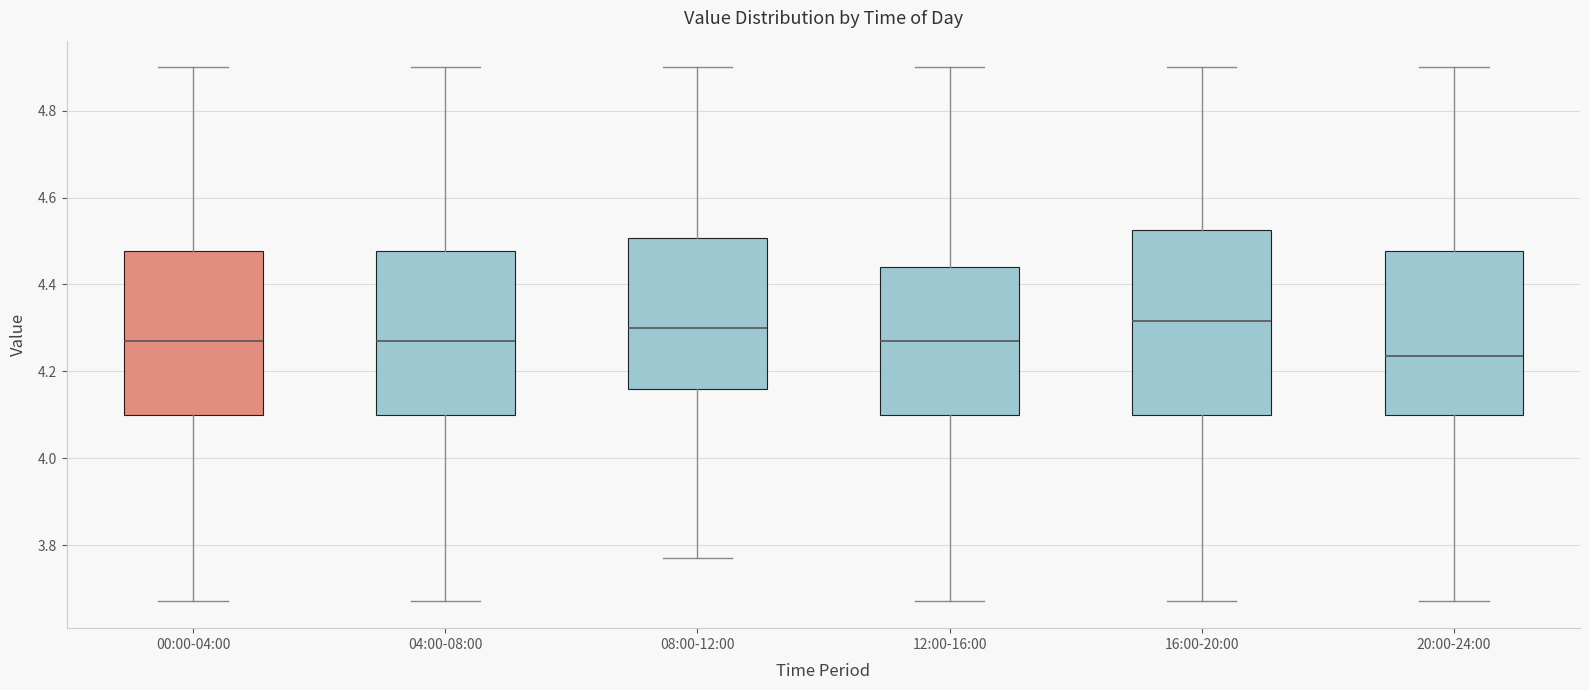

Reading left to right, read every box against the y-axis: the position of its median line, the range the box covers, and the ends of its whiskers. The values are not printed on the chart, so give them approximately, as read against the axis.

00:00-04:00: median 4.28, box 4.10 to 4.48, whiskers 3.68 to 4.90
04:00-08:00: median 4.28, box 4.10 to 4.48, whiskers 3.68 to 4.90
08:00-12:00: median 4.30, box 4.16 to 4.50, whiskers 3.78 to 4.90
12:00-16:00: median 4.28, box 4.10 to 4.44, whiskers 3.68 to 4.90
16:00-20:00: median 4.32, box 4.10 to 4.52, whiskers 3.68 to 4.90
20:00-24:00: median 4.24, box 4.10 to 4.48, whiskers 3.68 to 4.90